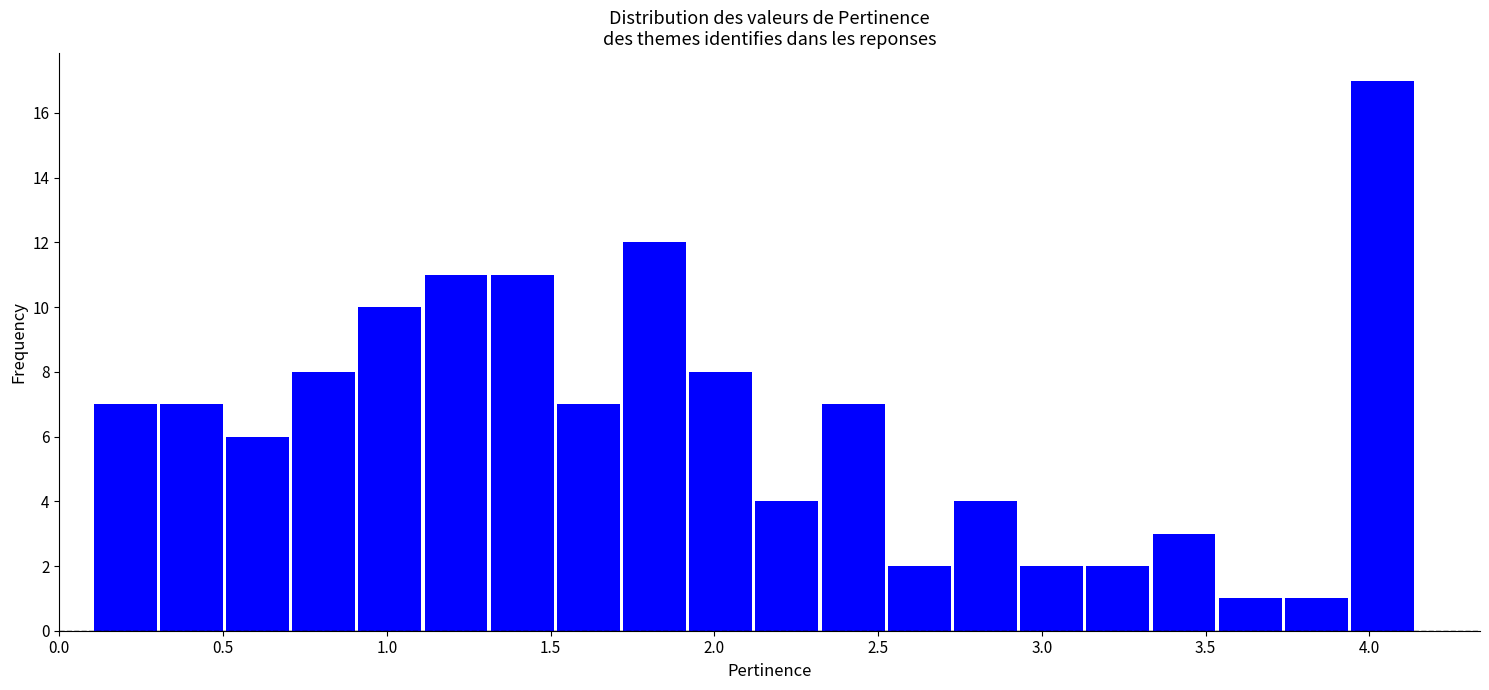

How tall is the bar that spans 1.90 to 2.10 on the x-axis? Neither the bar edges nor the heights are printed on the chart, so give them approximately, as read against the axes.

8